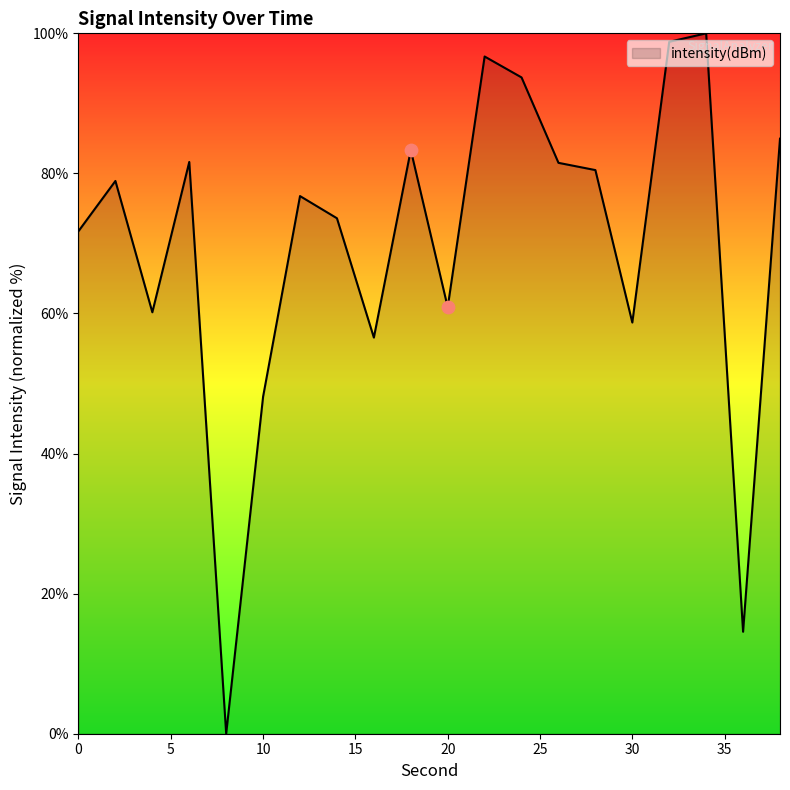

How many lines are shown in the chart?

1